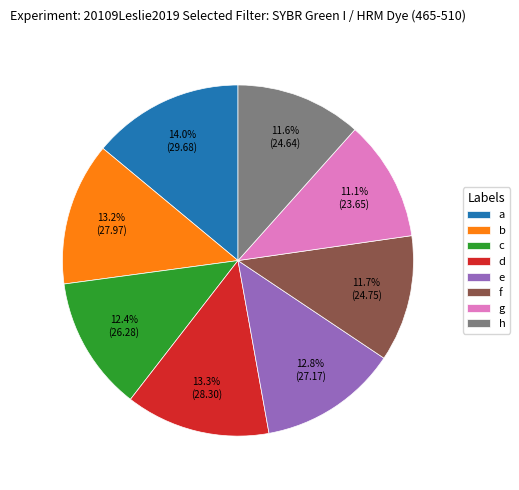

Between d and e, which is larger?

d